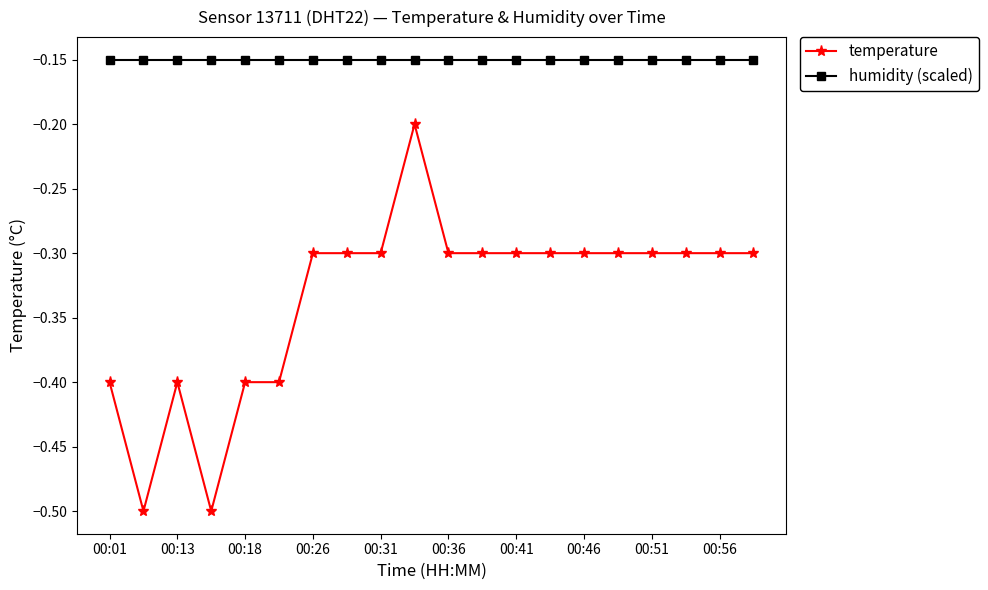

True or false: temperature and humidity (scaled) intersect in this chart.

False